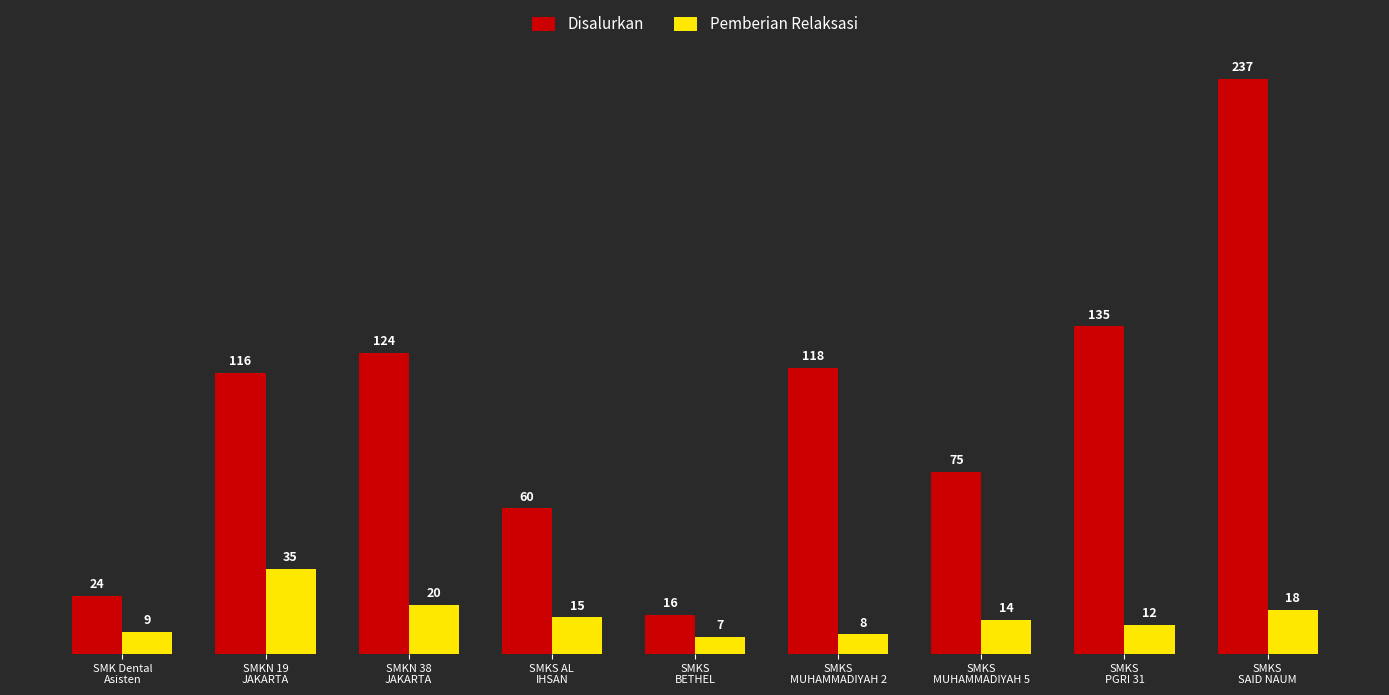

At which category is the sum across all series the highest?

SMKS
SAID NAUM